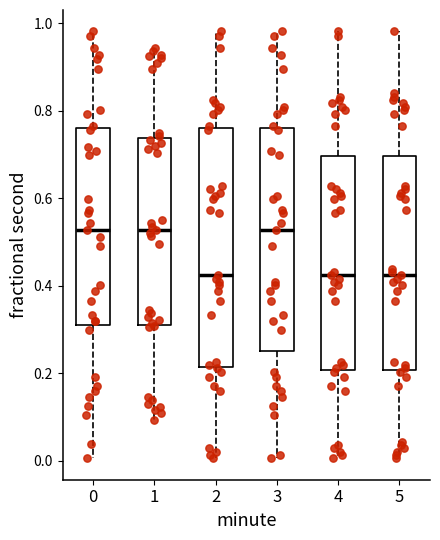

Reading left to right, read every box against the y-axis: the position of its median line, the range the box covers, and the ends of its whiskers. The values are not printed on the chart, so give them approximately, as read against the axis.

0: median 0.52, box 0.30 to 0.76, whiskers 0.00 to 0.98
1: median 0.52, box 0.32 to 0.74, whiskers 0.10 to 0.94
2: median 0.42, box 0.22 to 0.76, whiskers 0.00 to 0.98
3: median 0.52, box 0.26 to 0.76, whiskers 0.00 to 0.98
4: median 0.42, box 0.20 to 0.70, whiskers 0.00 to 0.98
5: median 0.42, box 0.20 to 0.70, whiskers 0.00 to 0.98